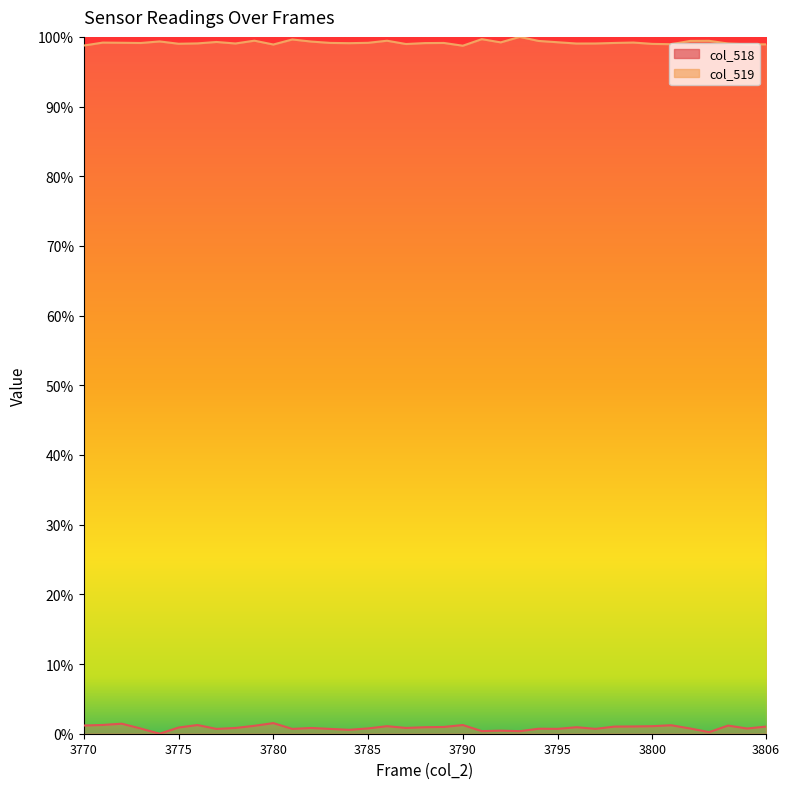

At which category is the sum across all series the highest?

3772